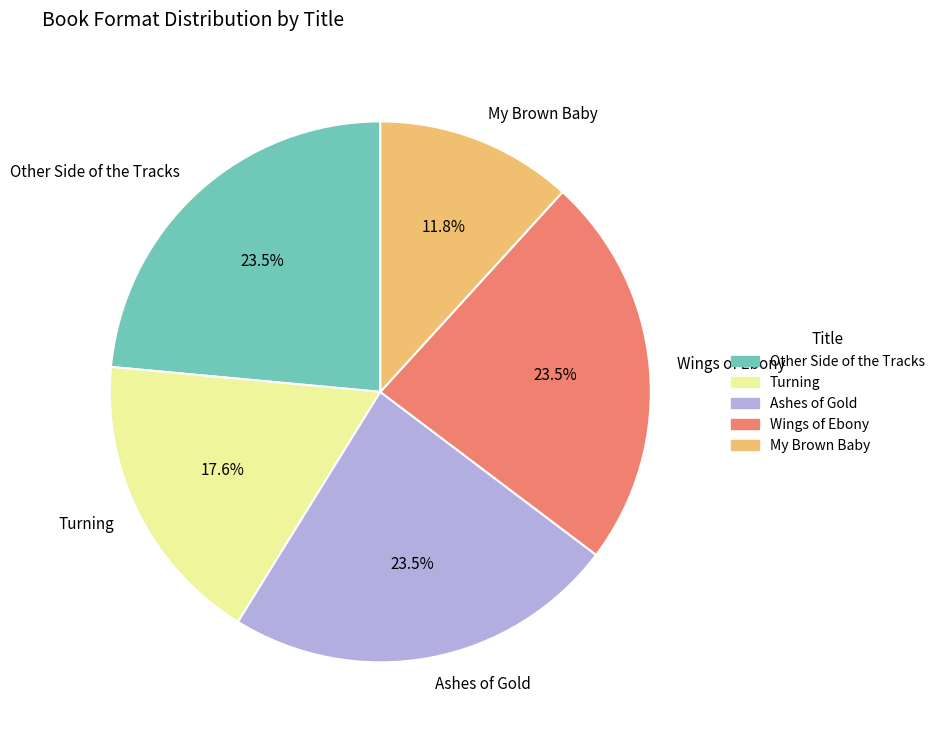

How many slices are in this pie chart?

5